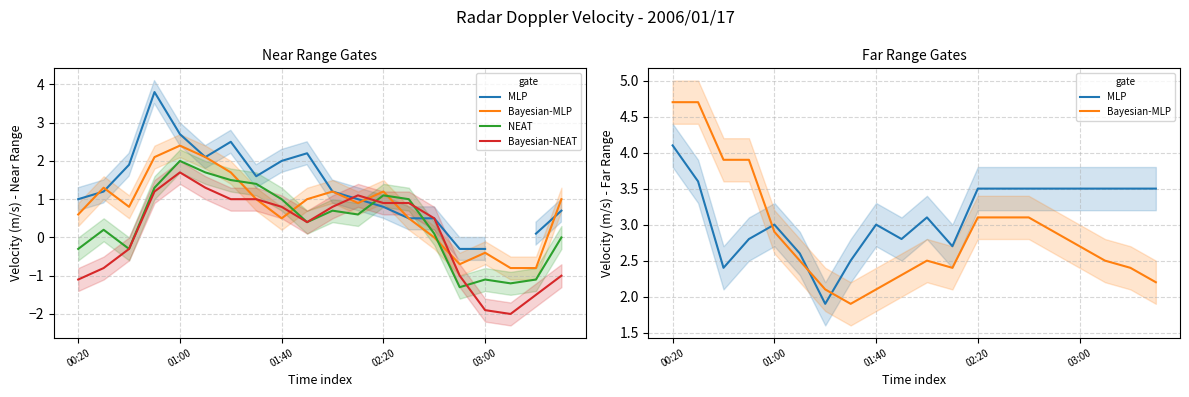

What is the difference between the MLP values at 01:00 and 7?

1.1